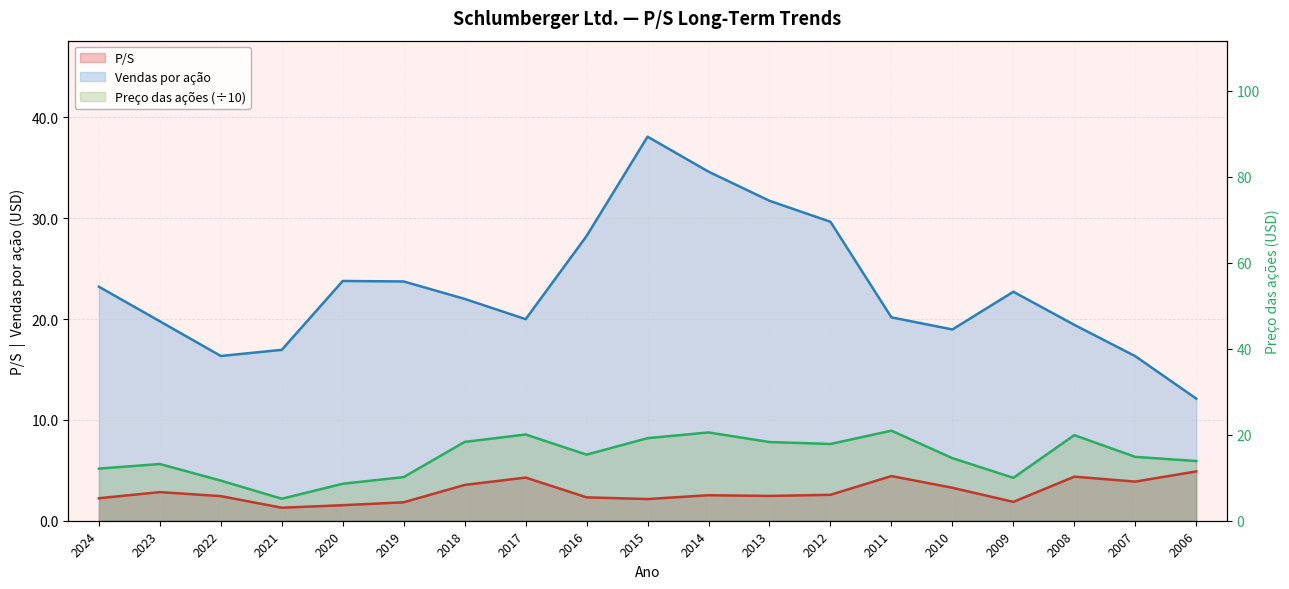

What is the sum of all Preço das ações values?

120.4